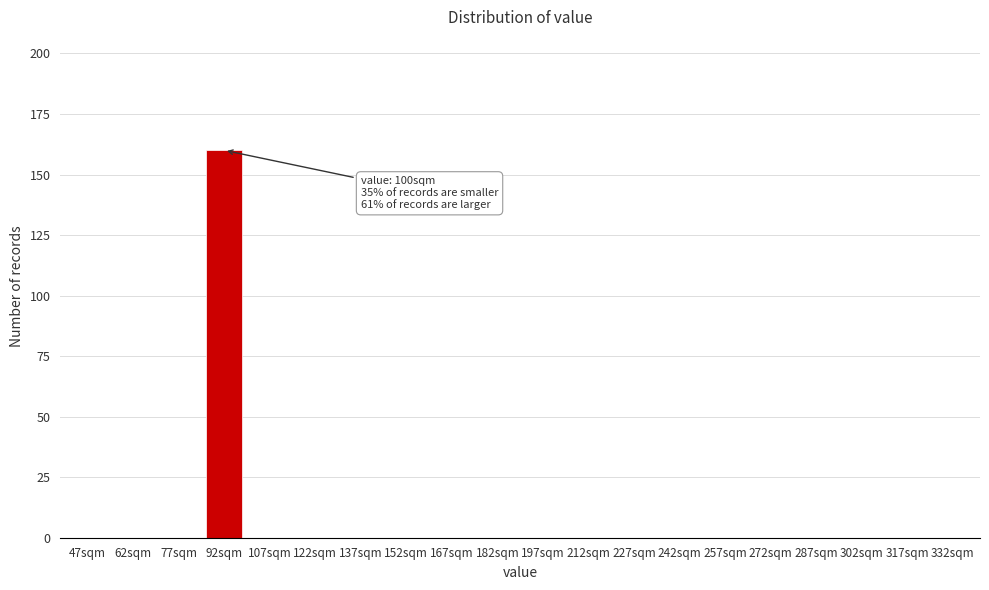

Reading left to right, what are all the values shown in this chart?

47sqm=0	62sqm=0	77sqm=0	92sqm=160	107sqm=0	122sqm=0	137sqm=0	152sqm=0	167sqm=0	182sqm=0	197sqm=0	212sqm=0	227sqm=0	242sqm=0	257sqm=0	272sqm=0	287sqm=0	302sqm=0	317sqm=0	332sqm=0